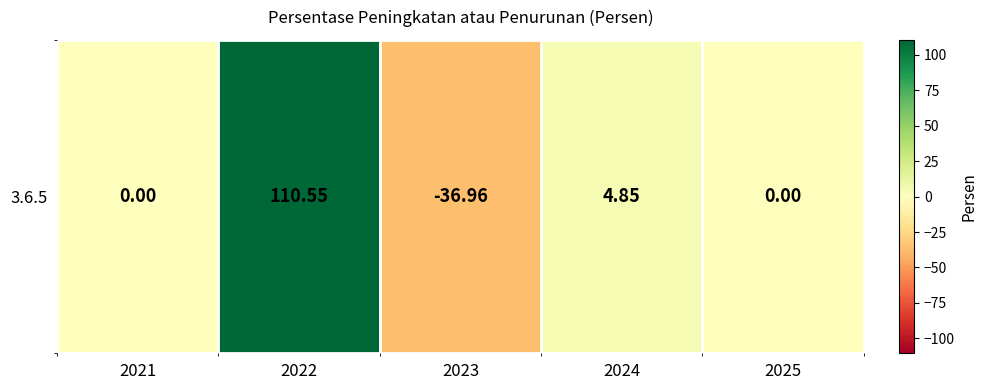

At which category does the chart reach its minimum across all series?

2023